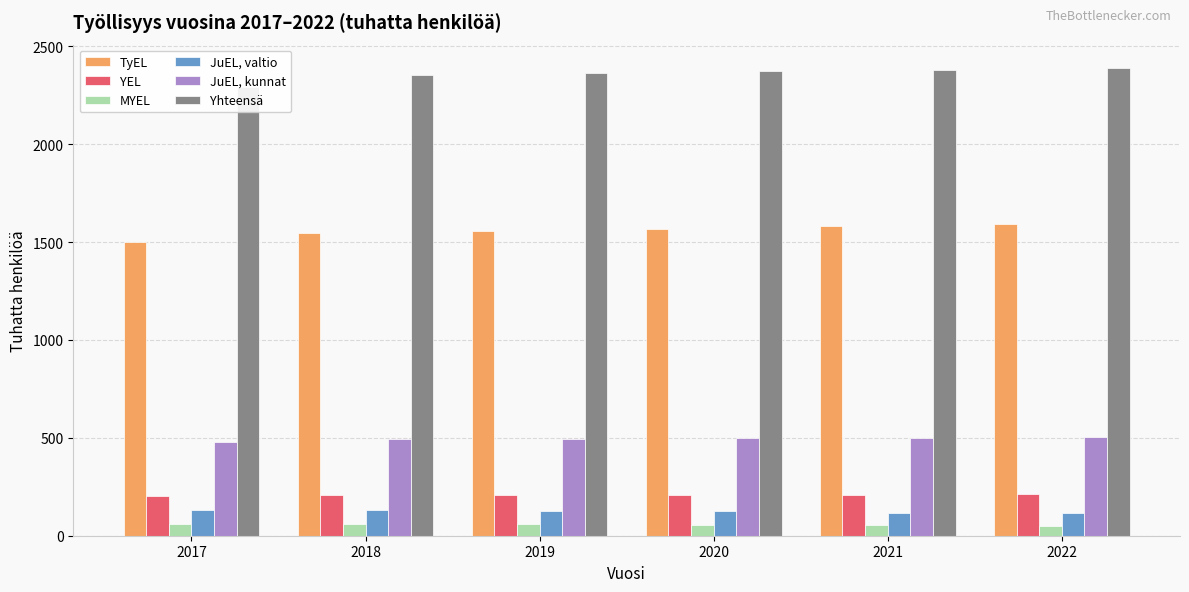

Is it true that TyEL equals 766.5 at 2021?

False